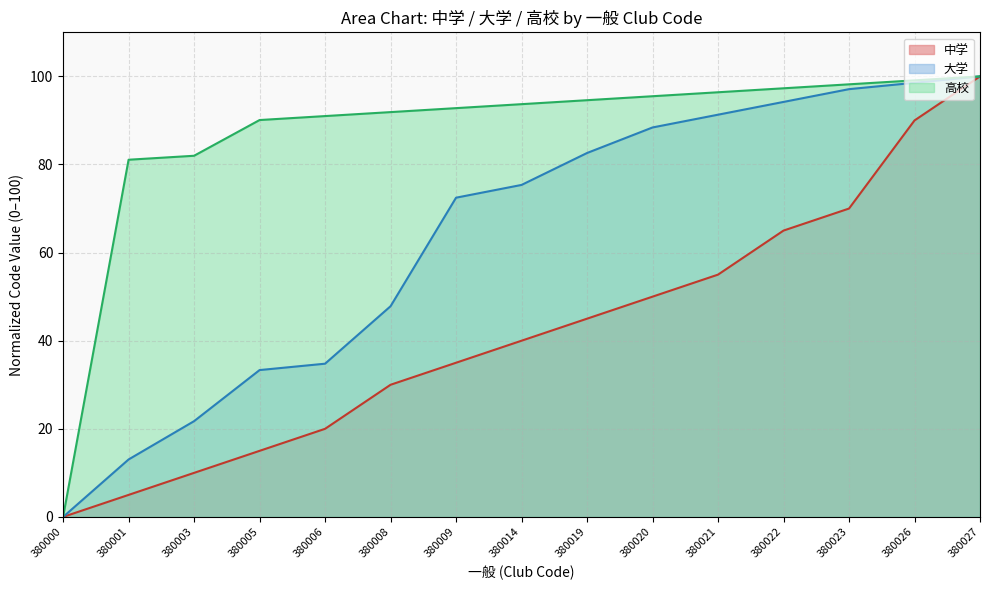

How many values in the 高校 series exceed 93?

8